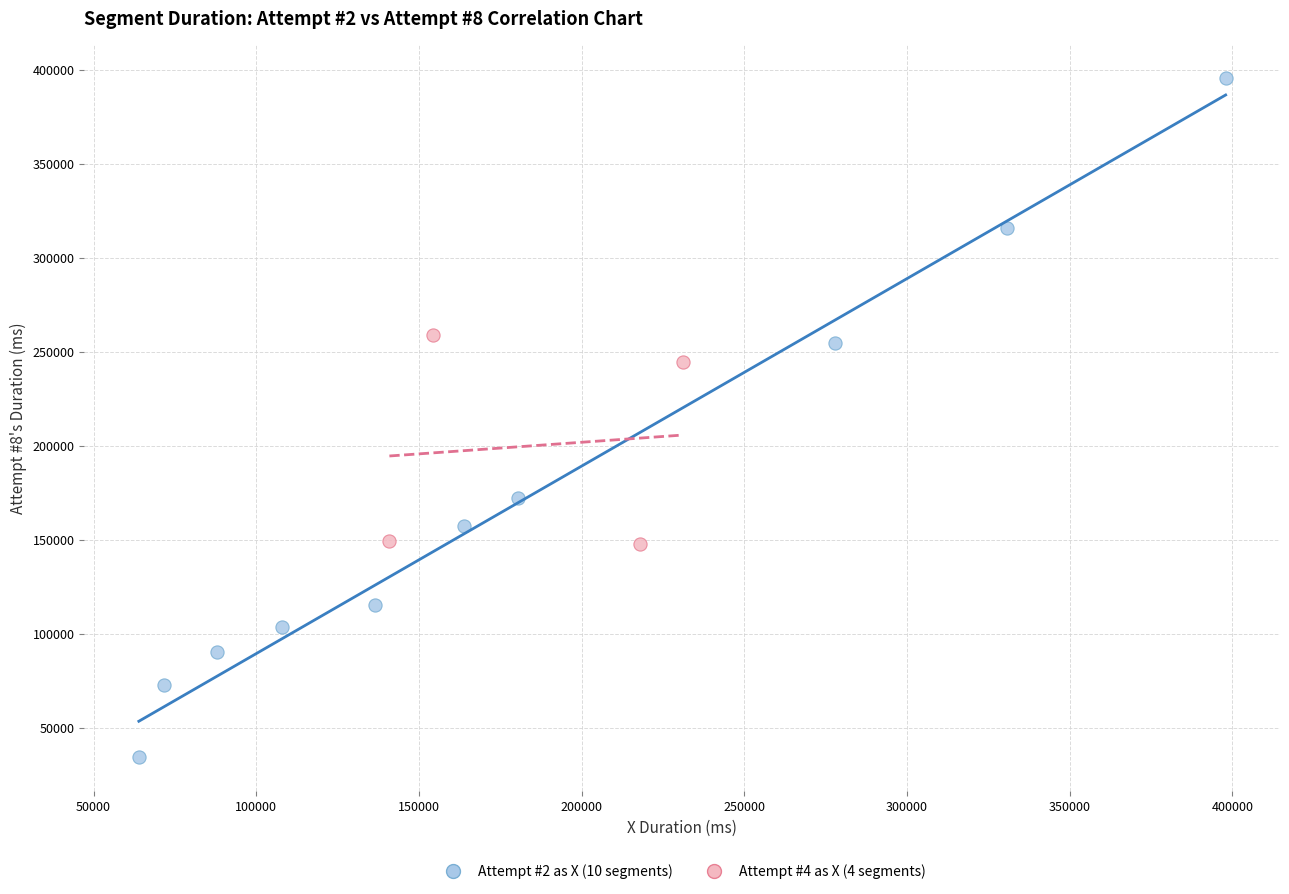

Which series contains the lowest Y value?

Attempt #2 as X (10 segments)